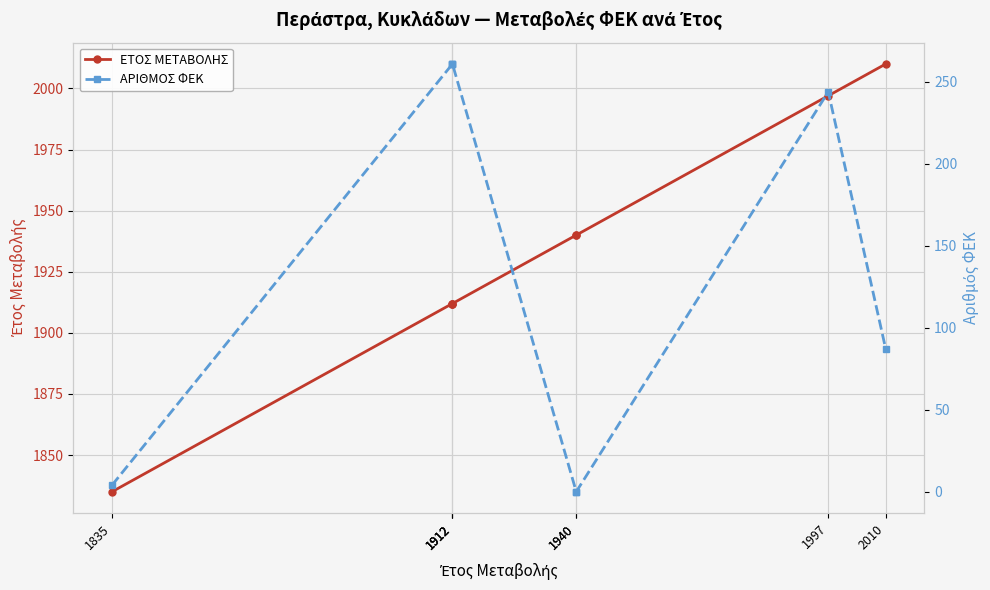

Rank the series by their maximum value, from lowest to highest.

ΑΡΙΘΜΟΣ ΦΕΚ, ΕΤΟΣ ΜΕΤΑΒΟΛΗΣ